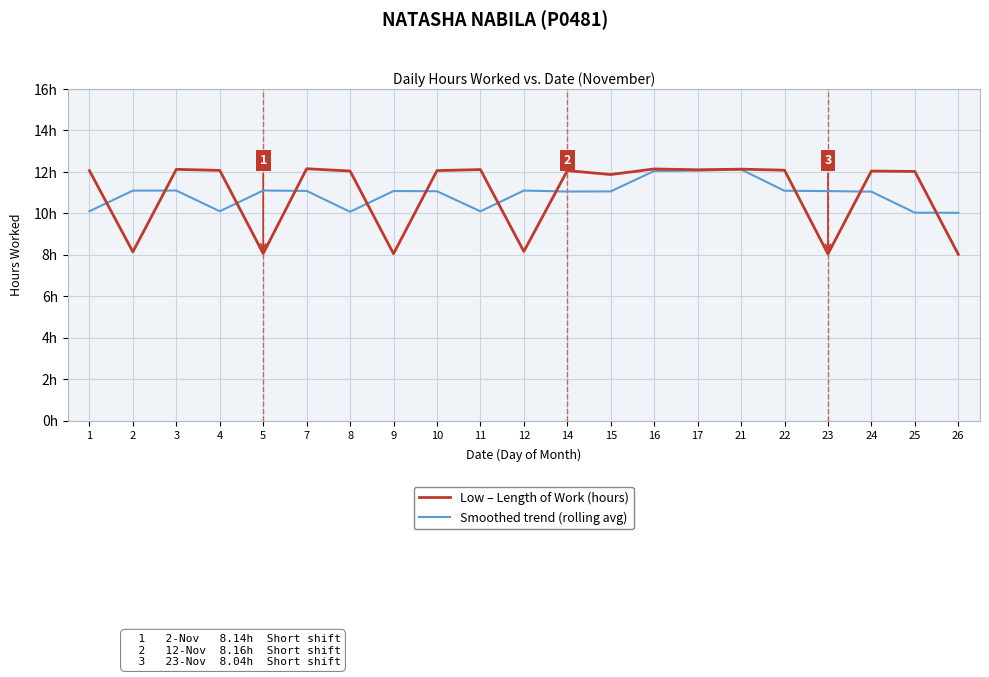

Reading right to left, extract all data points from this chart.

Low – Length of Work (hours): 8.0	12.0	12.0	8.0	12.1	12.1	12.1	12.1	11.9	12.1	8.2	12.1	12.1	8.1	12.0	12.2	8.1	12.1	12.1	8.1	12.1
Smoothed trend (rolling avg): 10.0	10.0	11.0	11.1	11.1	12.1	12.1	12.0	11.1	11.0	11.1	10.1	11.1	11.1	10.1	11.1	11.1	10.1	11.1	11.1	10.1